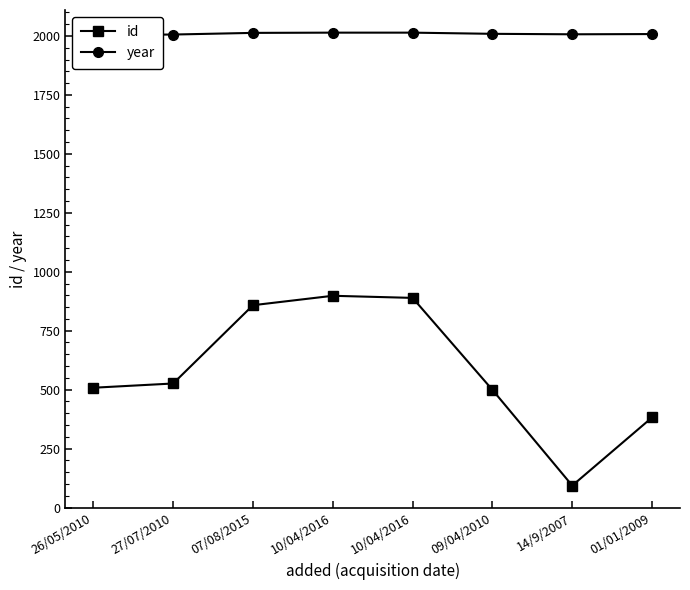

What is the lowest value of the year series?

2004